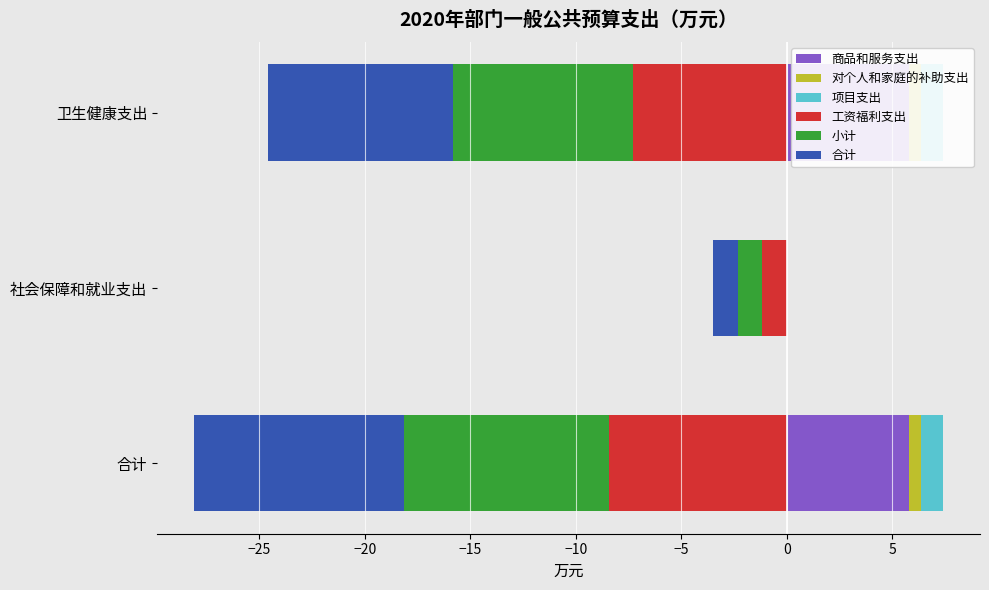

True or false: 工资福利支出 has a value of -14.9 at 合计.

False